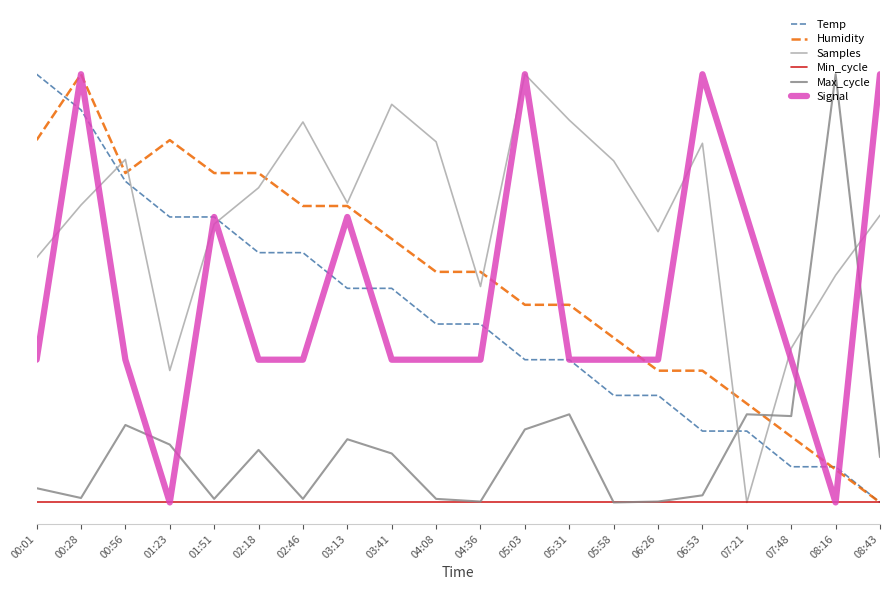

Is the value of Signal at 01:51 greater than the value of Samples at 08:43?

No